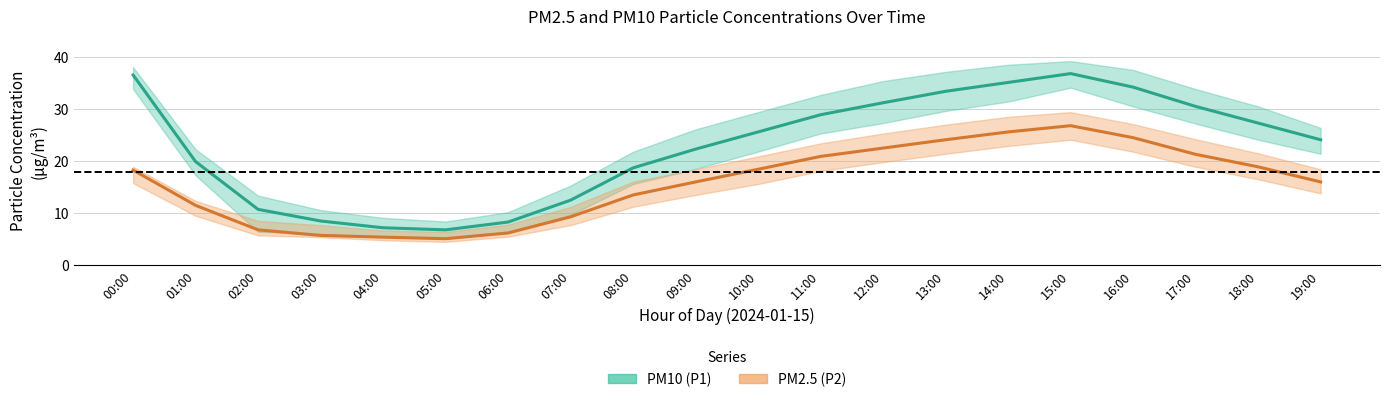

What is the sum of the PM10 (P1) mean values at 00:00 and 12:00?

67.7